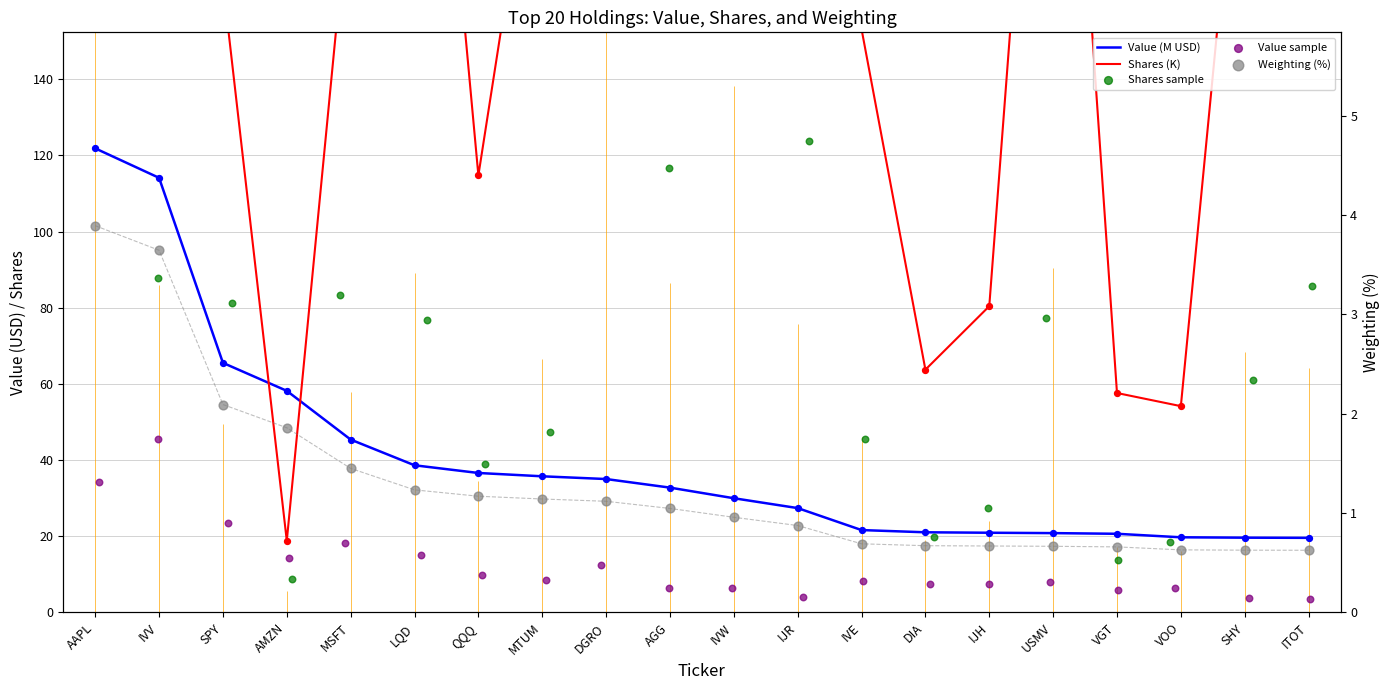

What is the total value across all series at MSFT?

341.0